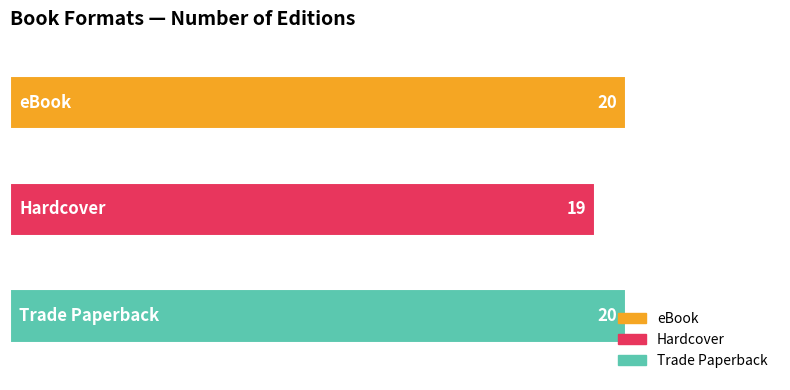

Which label corresponds to the smallest value in the chart?

Hardcover